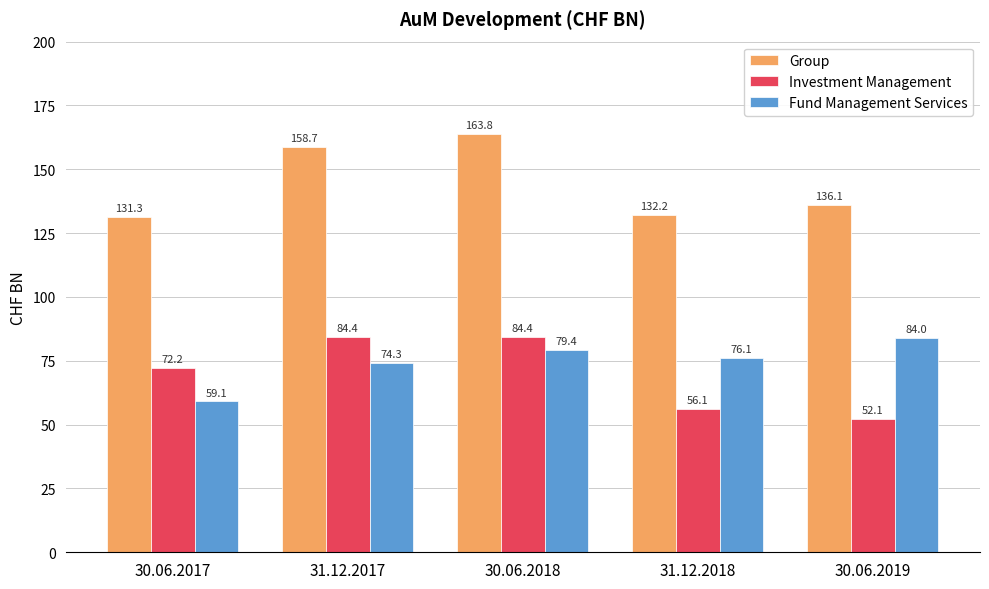

Where does the Fund Management Services series first go above 76?

30.06.2018